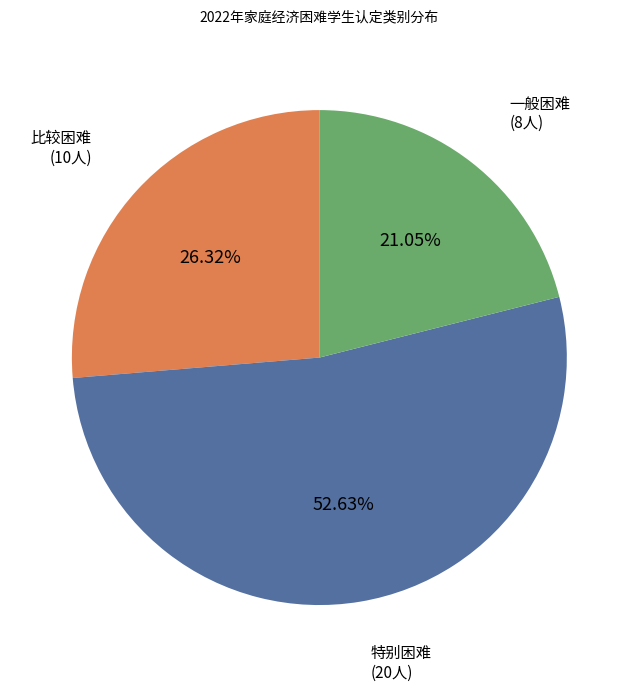

Does 一般困难 represent more than half of the total?

No